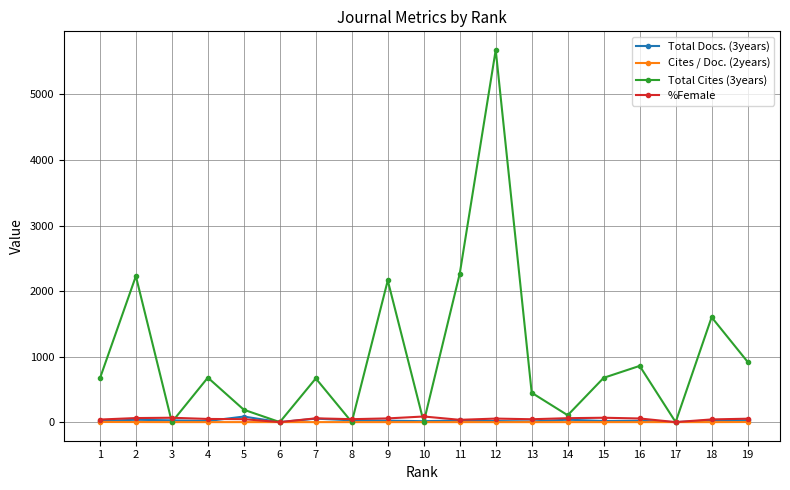

Which series has the largest range (max minus min)?

Total Cites (3years)